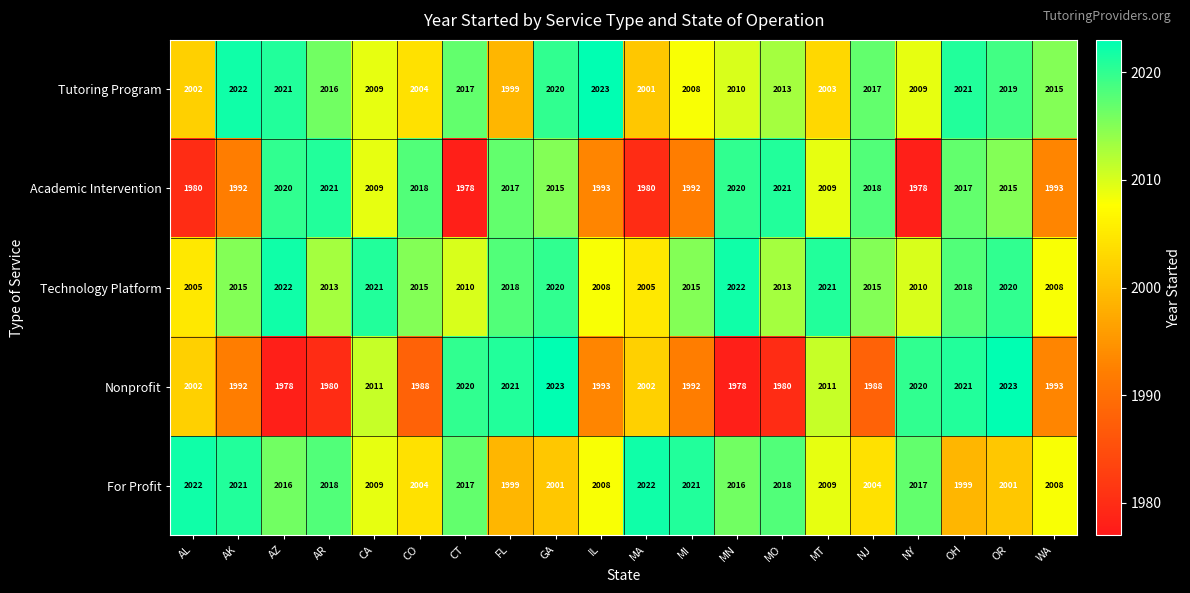

How many data points does each series have?

20